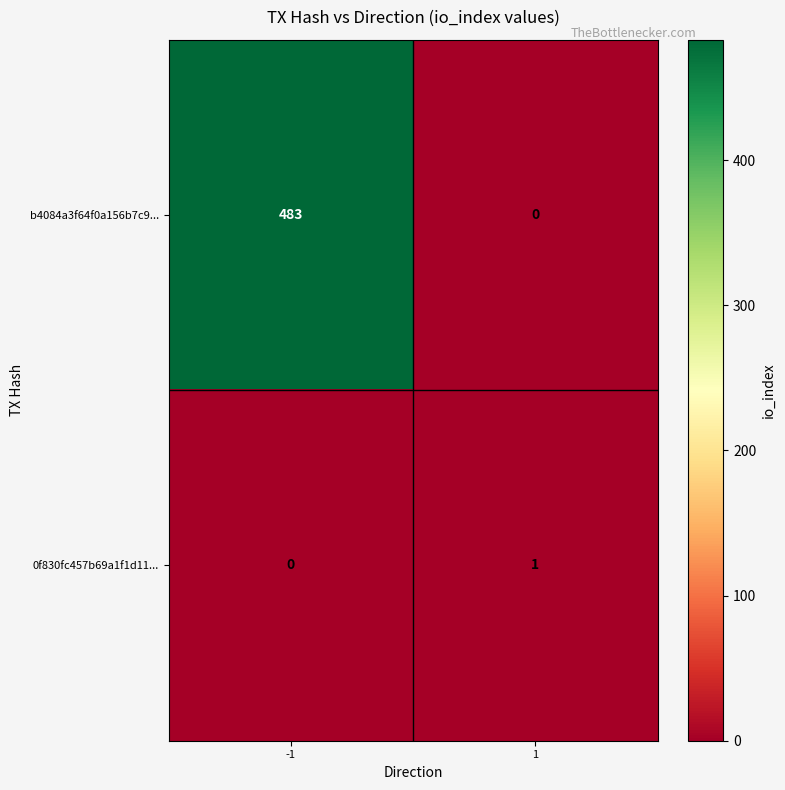

Reading left to right, transcribe all the data shown in this chart.

b4084a3f64f0a156b7c9...: -1=483	1=0
0f830fc457b69a1f1d11...: -1=0	1=1